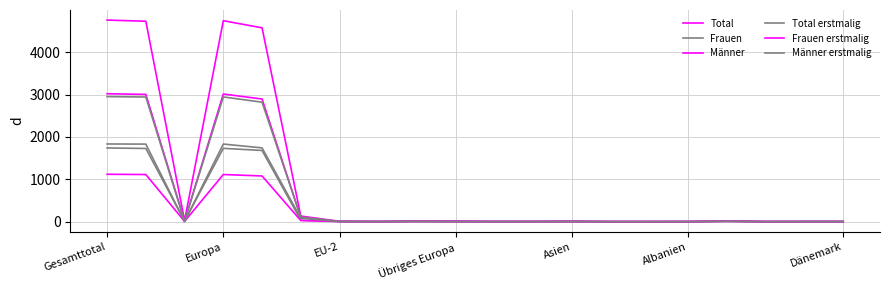

Reading right to left, list all the values displayed in this chart.

Total: 2	2	1	18	1	0	0	8	4	3	12	13	3	8	132	4574	4742	27	4730	4757
Frauen: 1	1	0	10	0	0	0	6	1	2	3	8	1	3	35	1680	1730	12	1727	1739
Männer: 1	1	1	8	1	0	0	2	3	1	9	5	2	5	97	2894	3012	15	3003	3018
Total erstmalig: 2	2	0	14	1	0	0	5	2	1	1	9	2	4	108	2819	2943	9	2942	2951
Frauen erstmalig: 1	1	0	9	0	0	0	4	1	1	0	6	0	2	26	1078	1112	6	1112	1118
Männer erstmalig: 1	1	1	5	1	0	0	1	1	0	1	3	2	2	82	1741	1831	3	1830	1833